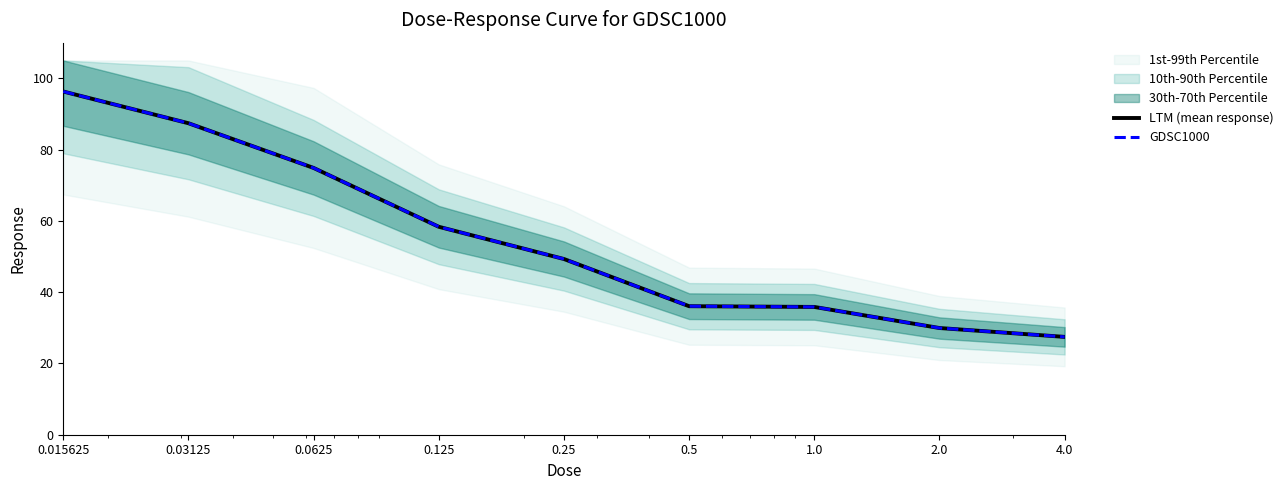

How many values in the LTM (mean response) series are below 49?

4